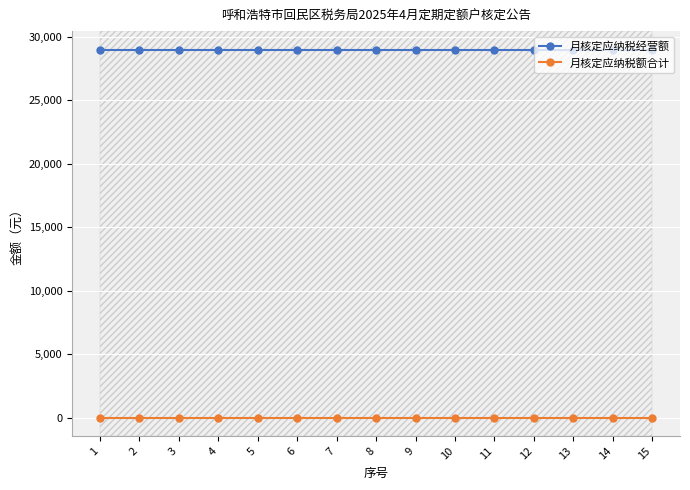

Rank the series at 2 from highest to lowest value.

月核定应纳税经营额, 月核定应纳税额合计